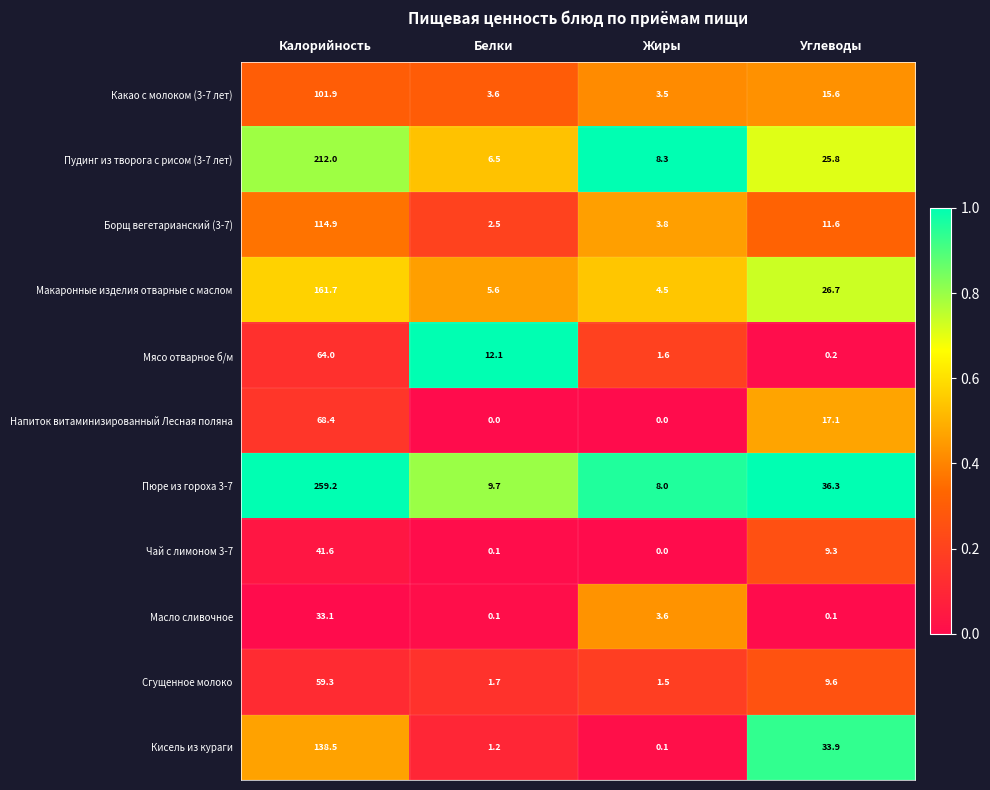

Which series has the largest range (max minus min)?

Пюре из гороха 3-7